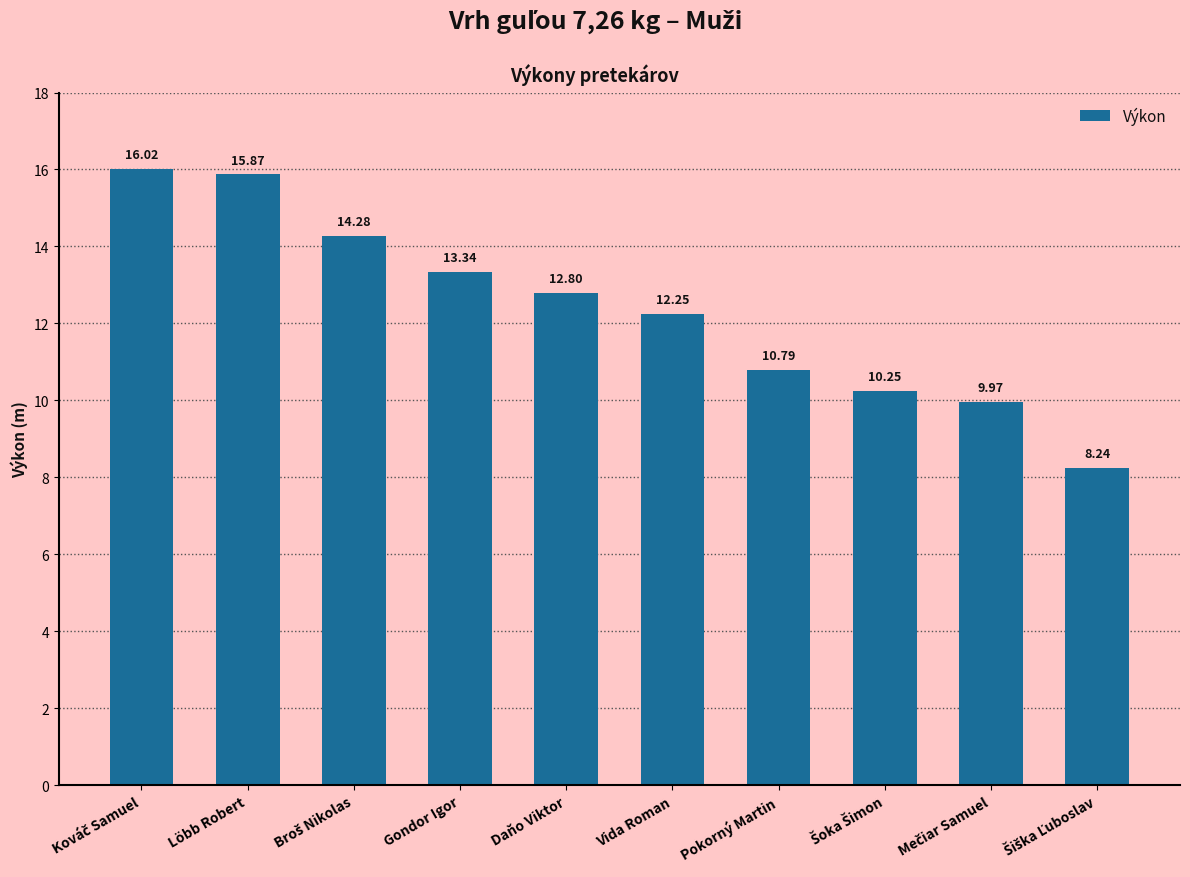

What is the change in value from Daňo Viktor to Pokorný Martin?

-2.0